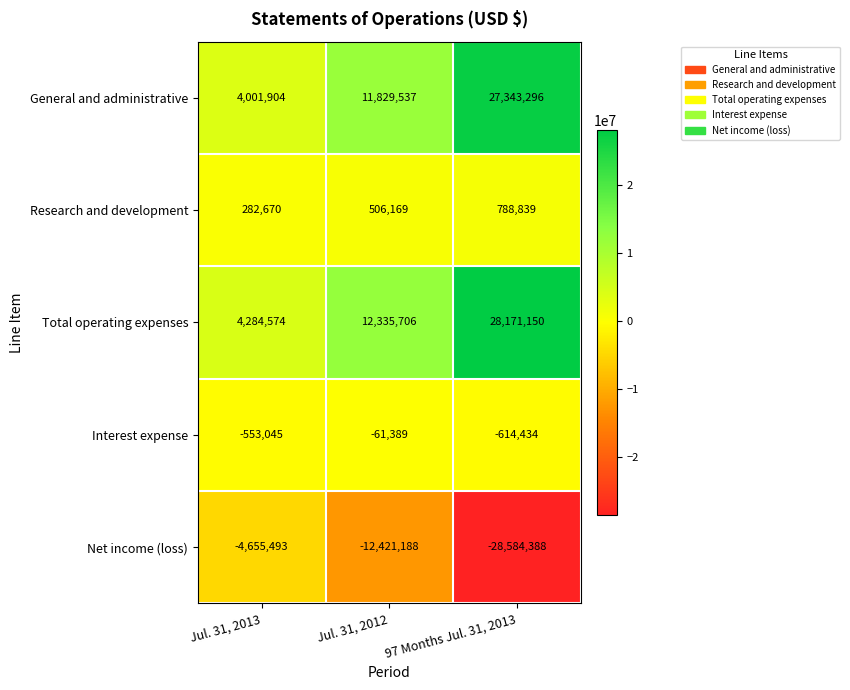

What is the sum of the General and administrative values at Jul. 31, 2013 and 97 Months Jul. 31, 2013?

31345200